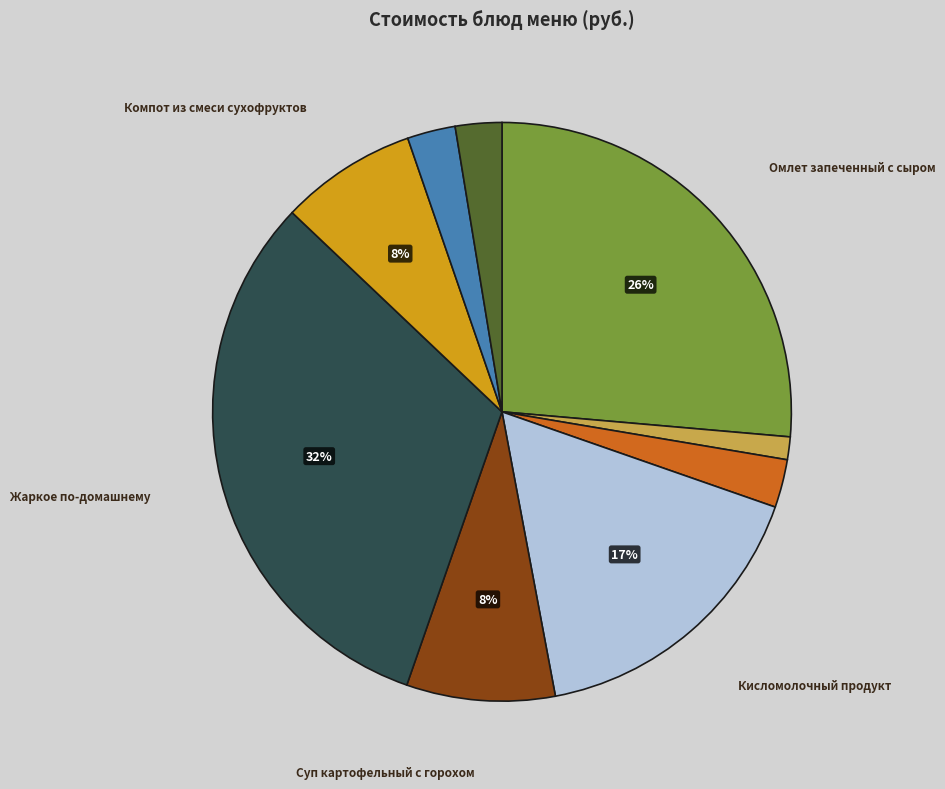

How many slices are in this pie chart?

9